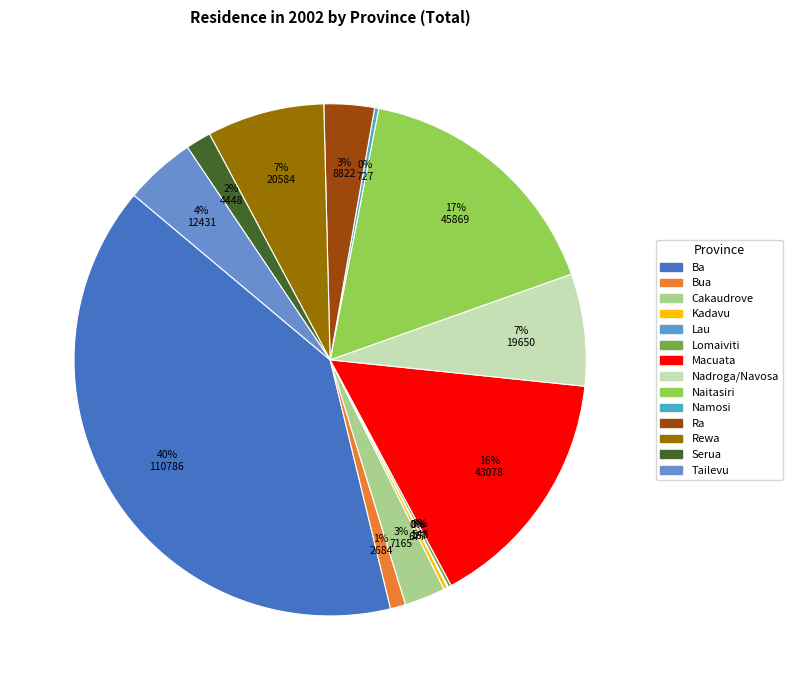

To the nearest percent, what percentage of the pie is Ba?

40%